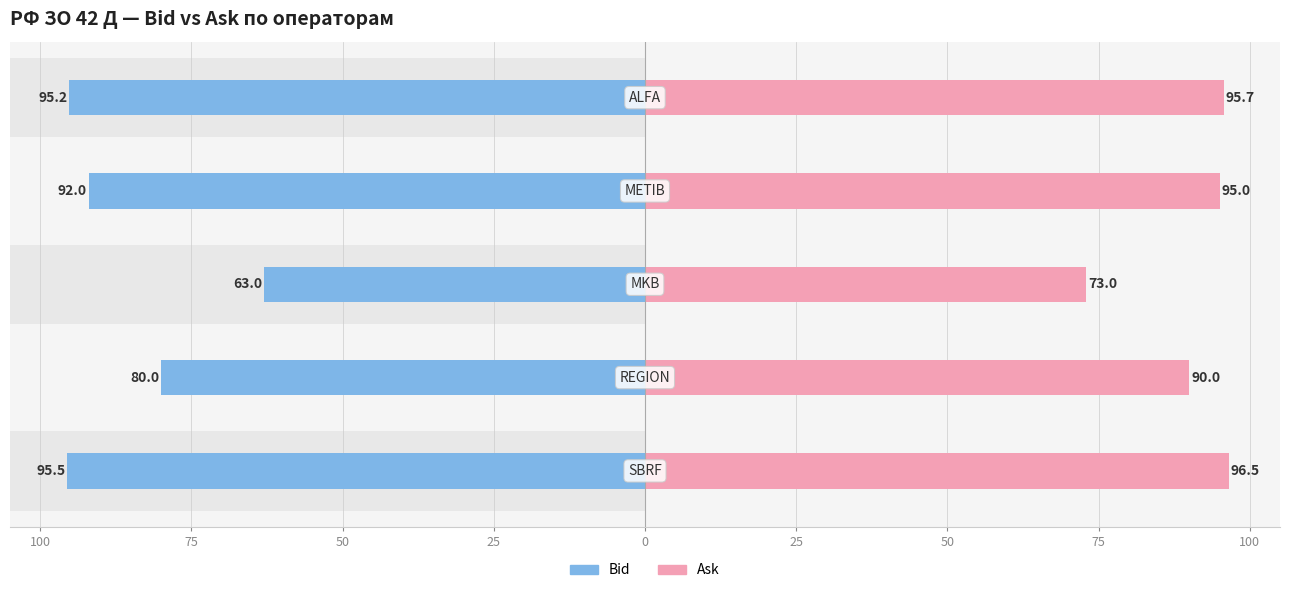

Which series has the largest total across all categories?

Ask